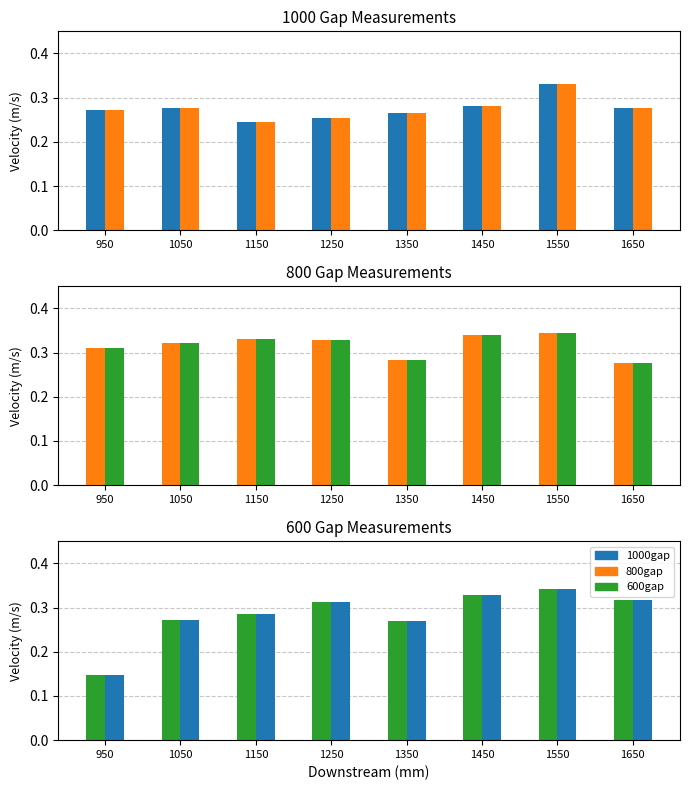

Reading left to right, list all the values displayed in this chart.

1000gap: 0.3	0.3	0.2	0.3	0.3	0.3	0.3	0.3
1000gap (ref): 0.3	0.3	0.2	0.3	0.3	0.3	0.3	0.3
800gap: 0.3	0.3	0.3	0.3	0.3	0.3	0.3	0.3
800gap (ref): 0.3	0.3	0.3	0.3	0.3	0.3	0.3	0.3
600gap: 0.1	0.3	0.3	0.3	0.3	0.3	0.3	0.3
600gap (ref): 0.1	0.3	0.3	0.3	0.3	0.3	0.3	0.3